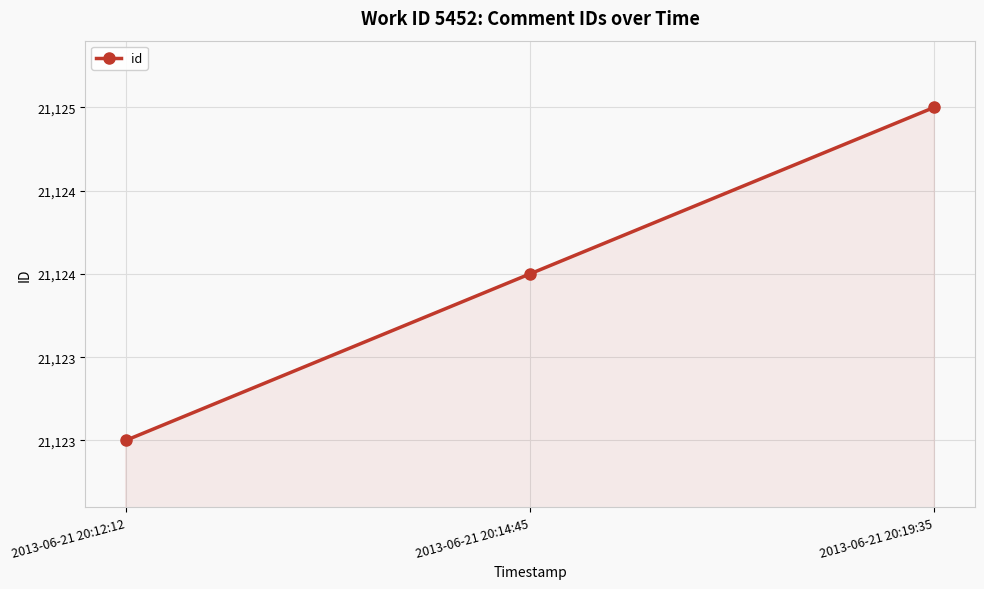

The value at 2013-06-21 20:14:45 is 8658. True or false?

False